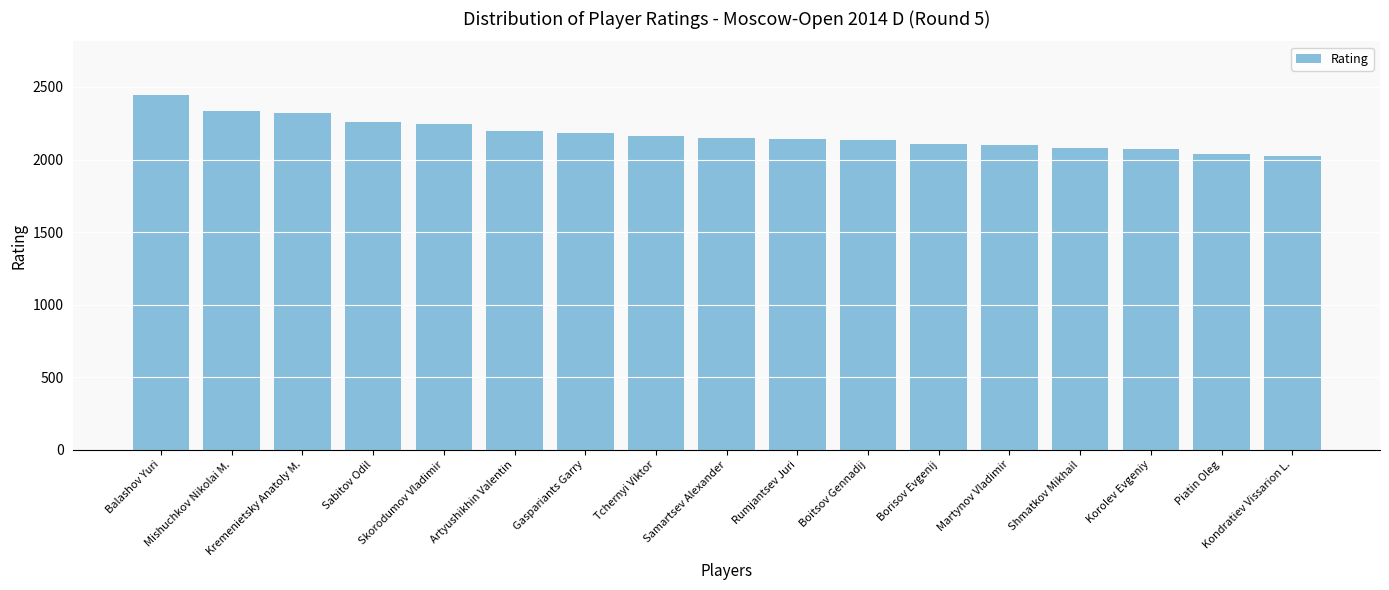

What is the ratio of the value at Kondratiev Vissarion L. to the value at Borisov Evgenij?

1.0